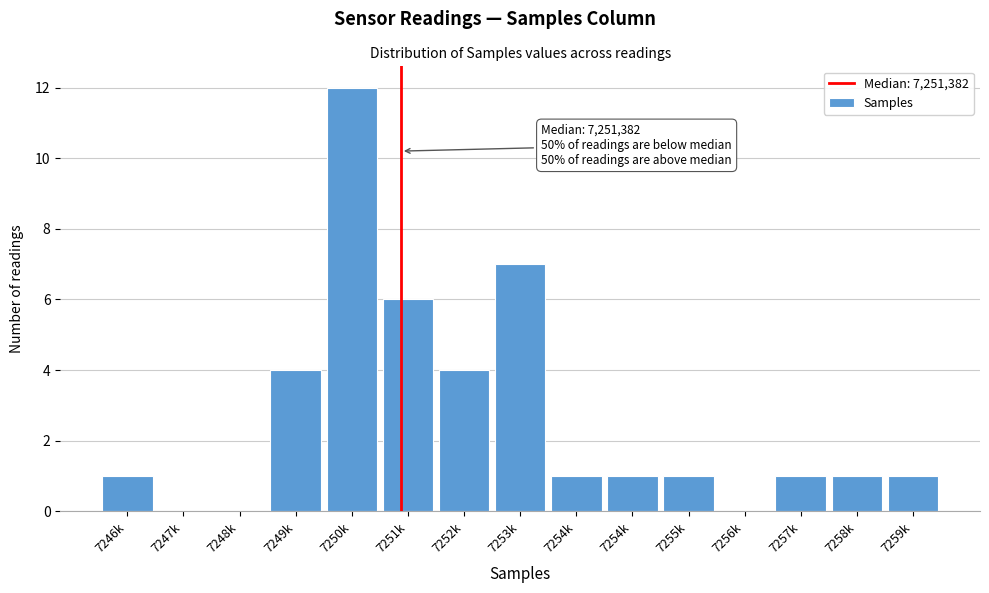

How many data points does each series have?

15